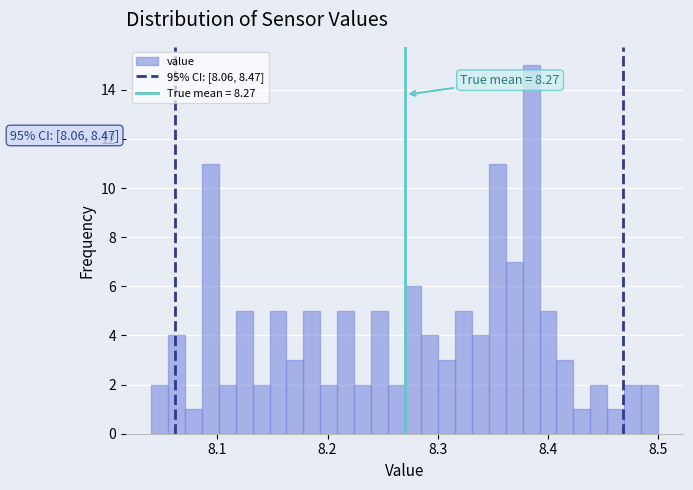

Read against the x-axis, roughly where is the centre of the tallest bar?

8.39